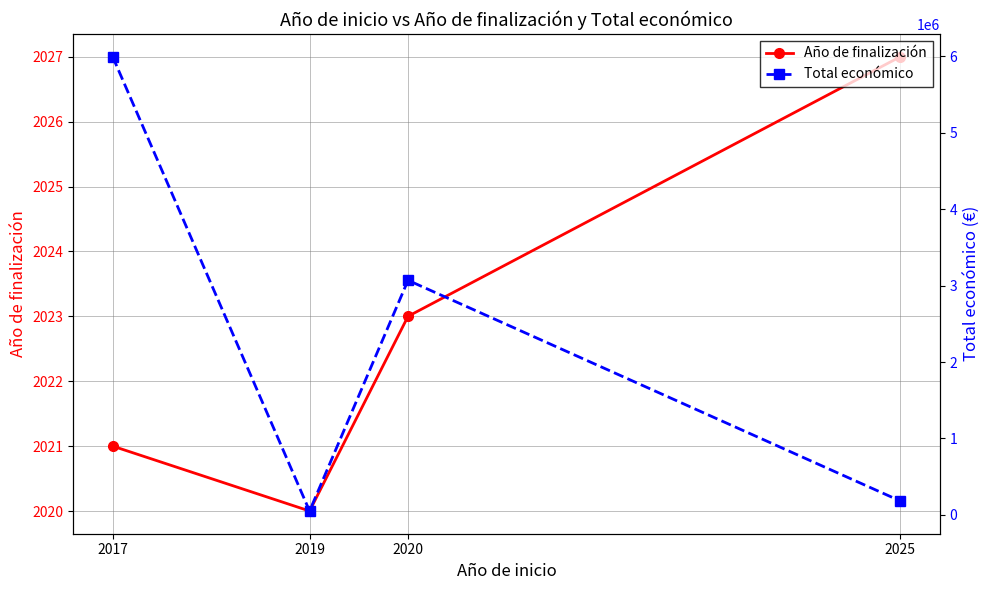

Which series has the largest total across all categories?

Total económico